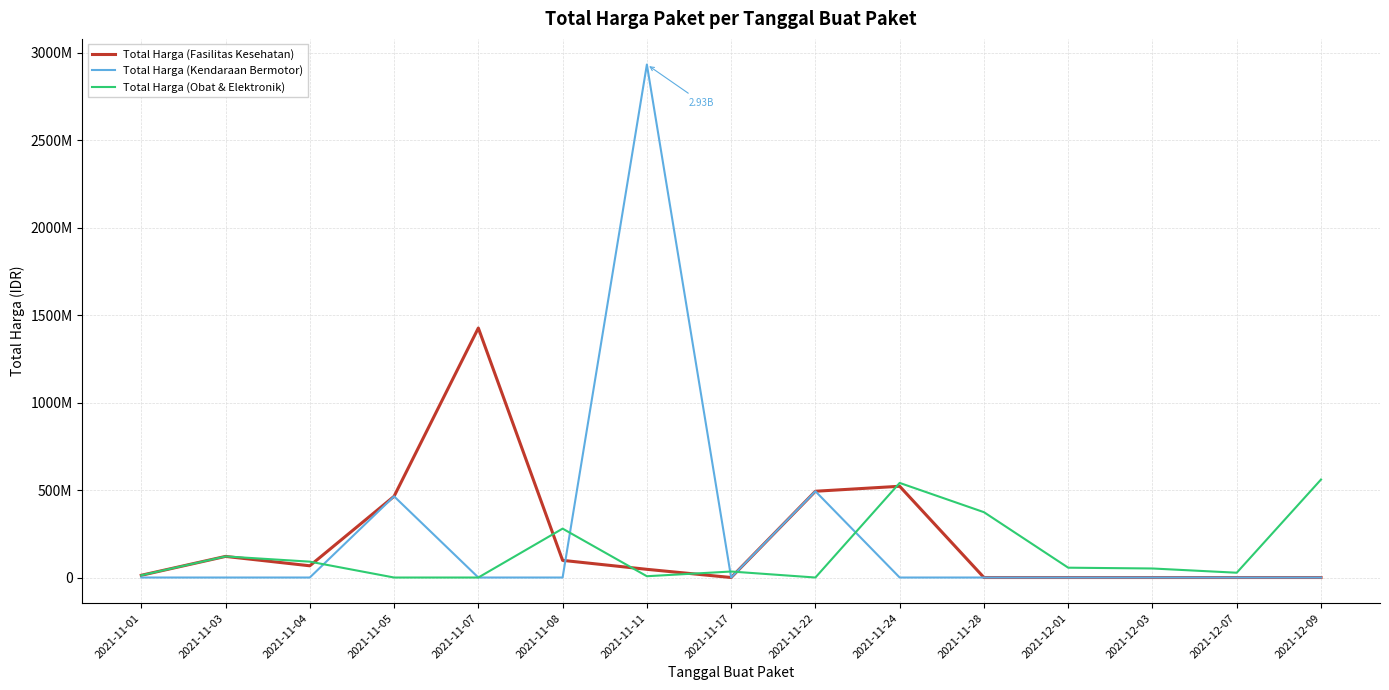

Is it true that Total Harga (Kendaraan Bermotor) equals -1424580468 at 2021-11-24?

False